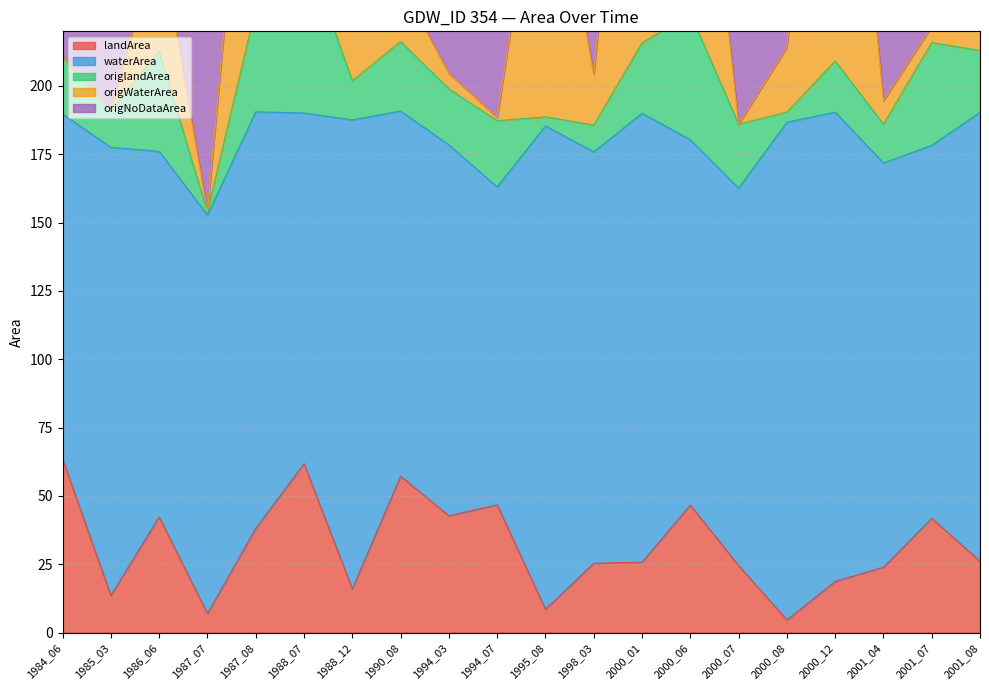

How many lines are shown in the chart?

5